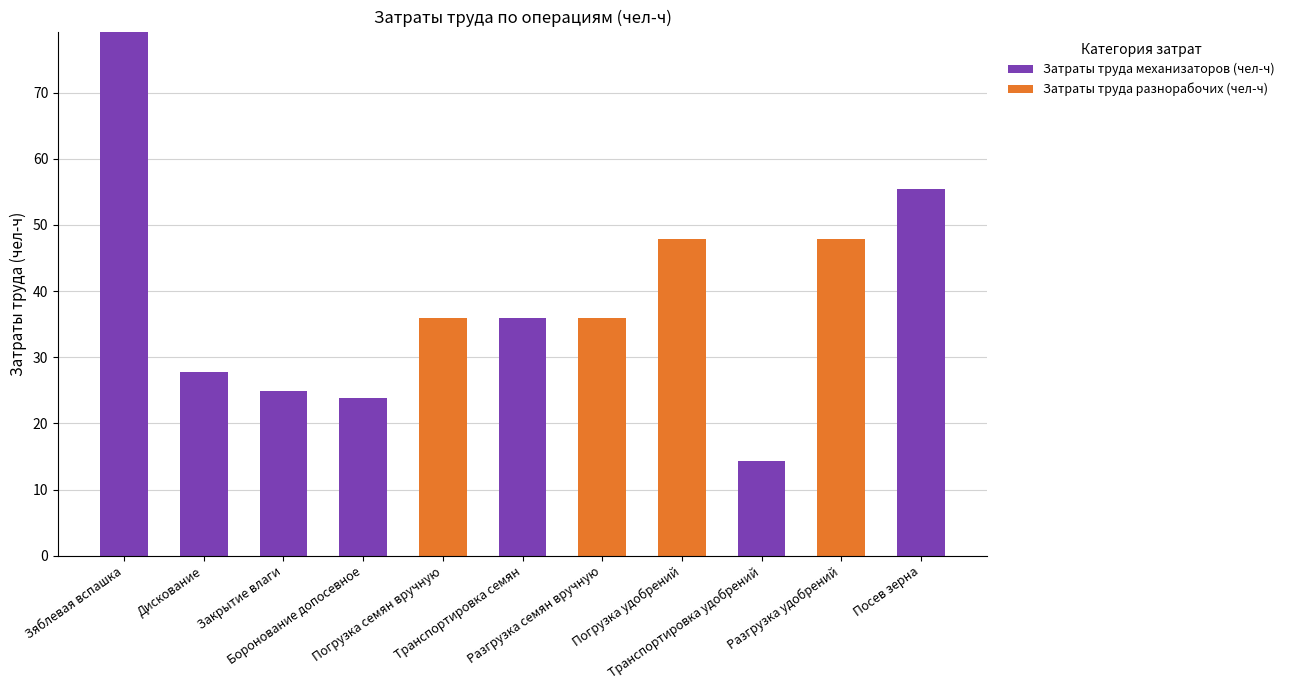

What is the maximum value for Затраты труда механизаторов (чел-ч)?

79.2